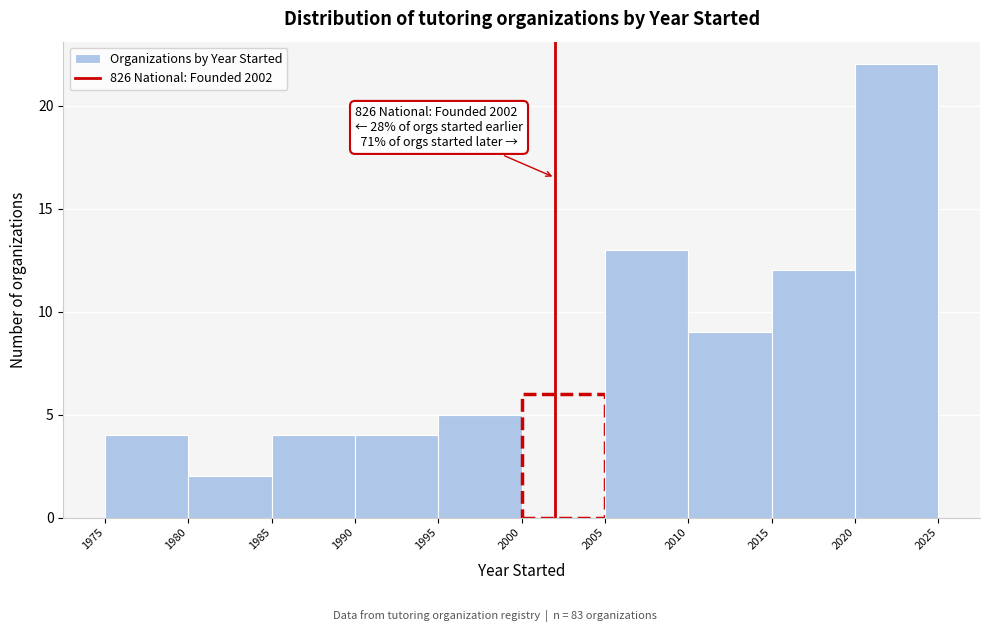

Over which range of the x-axis is the bar tallest?

2020 to 2025